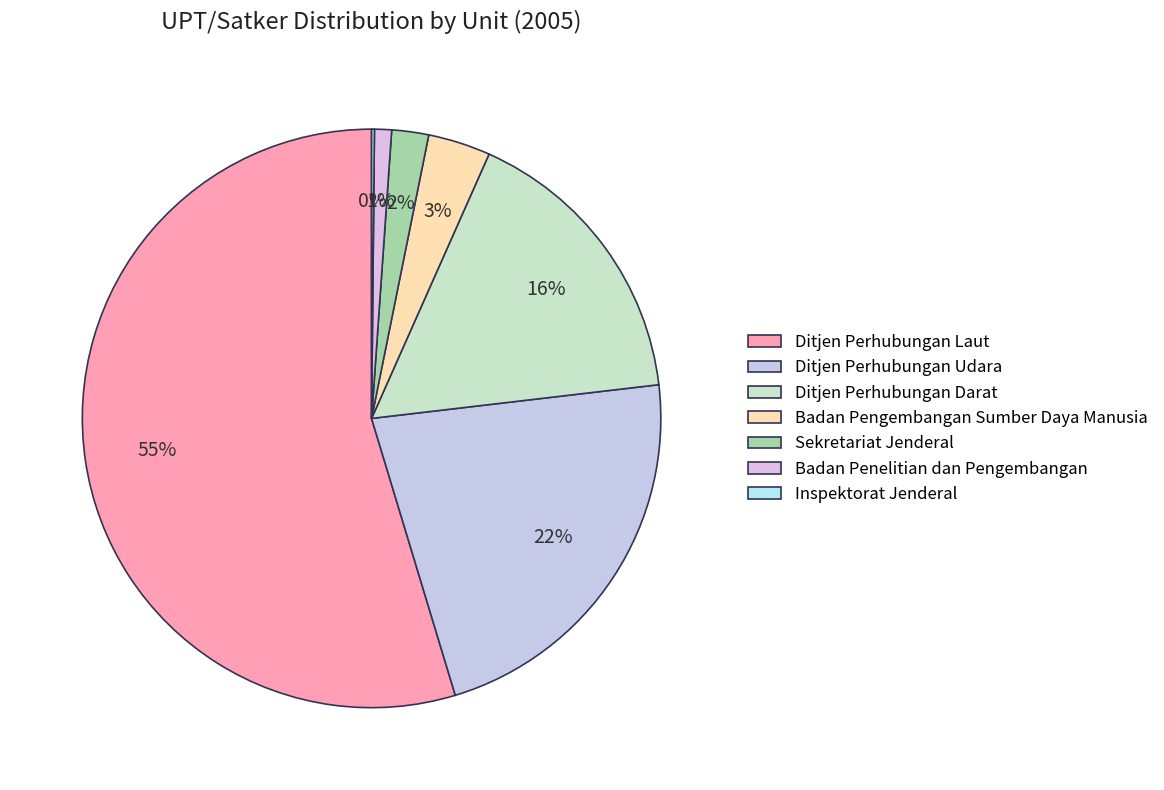

How much of the chart is everything except Badan Penelitian dan Pengembangan?

99.0%